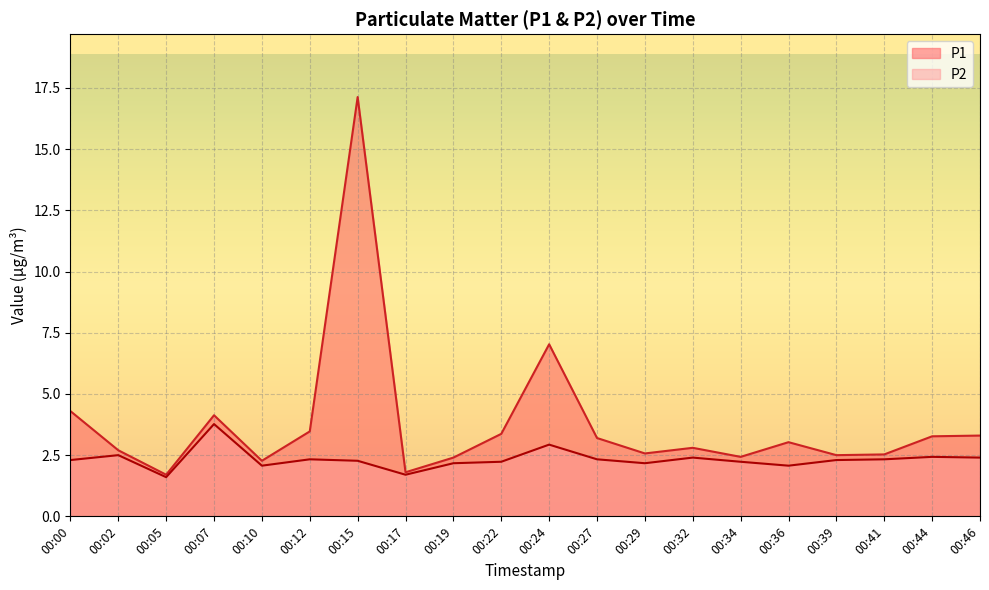

What is the spread (max minus min) of values at 00:41?

0.2